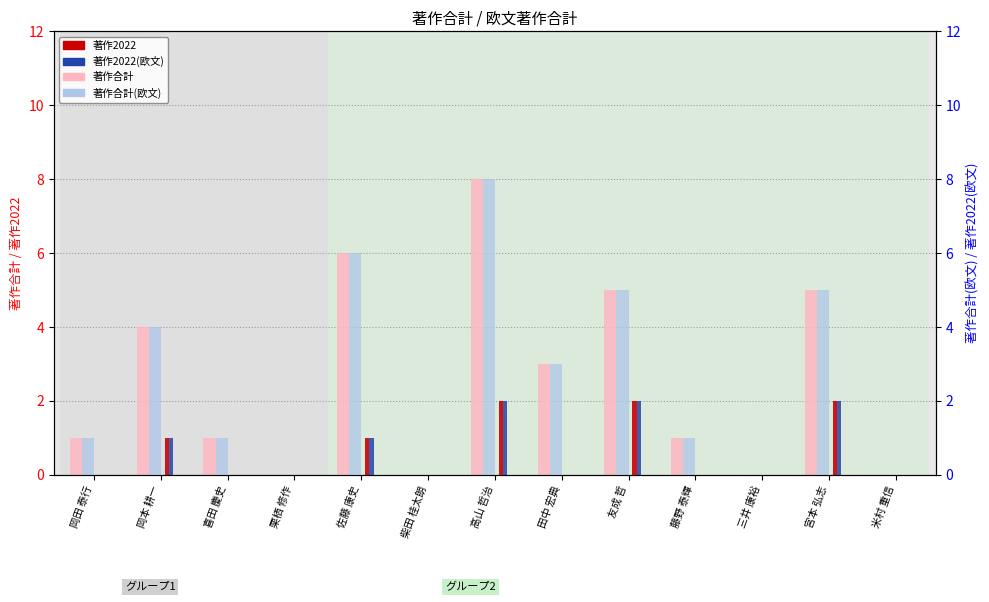

Which series has the largest total across all categories?

著作合計